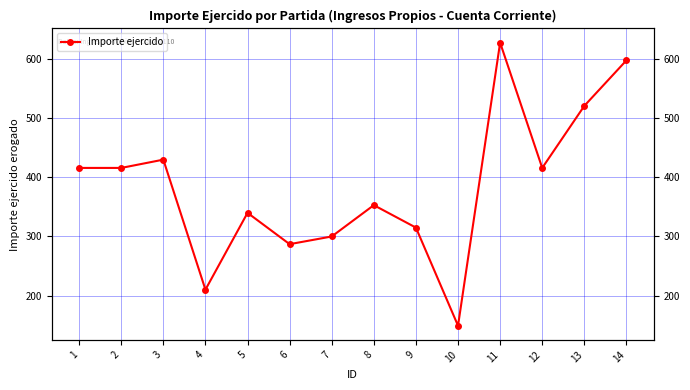

Rank the categories by value from highest to lowest.

11, 14, 13, 3, 1, 2, 12, 8, 5, 9, 7, 6, 4, 10